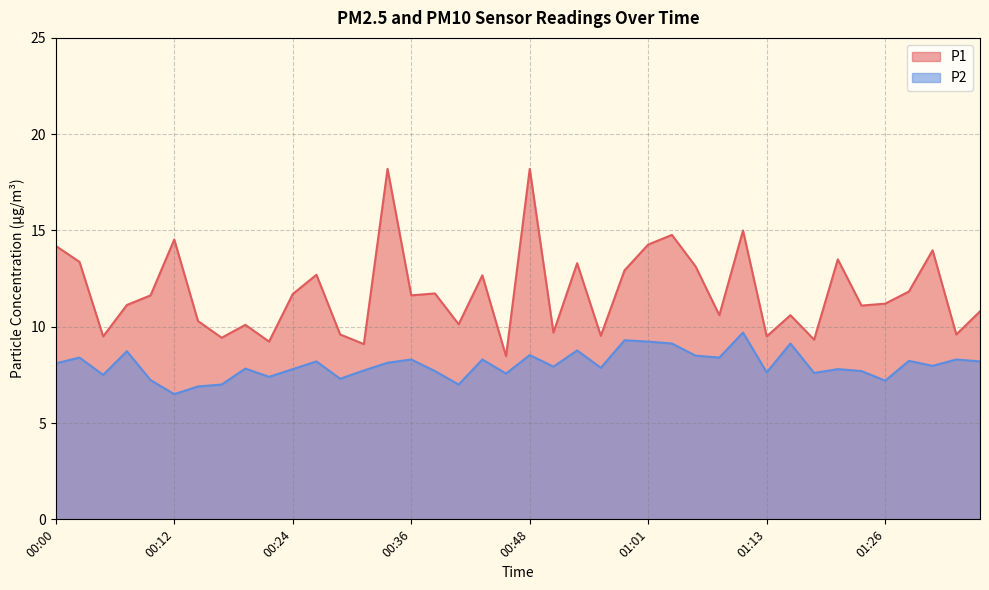

Which category has the highest value in the P2 series?

01:11